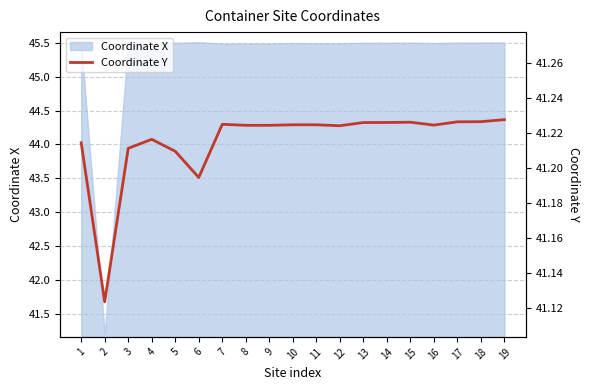

The chart shows a value of 41.2 at 1. True or false?

True